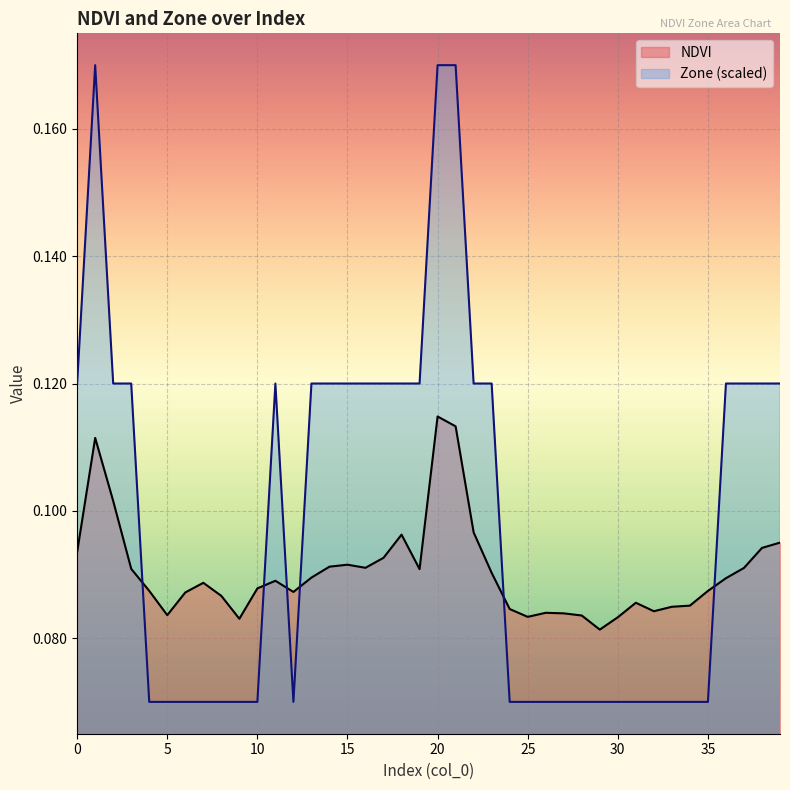

What is the approximate value of Zone at 36?

0.1